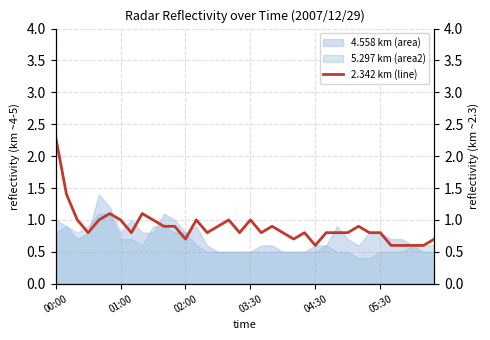

The value of 4.558 km (area) at 01:00 is 1.3. True or false?

False